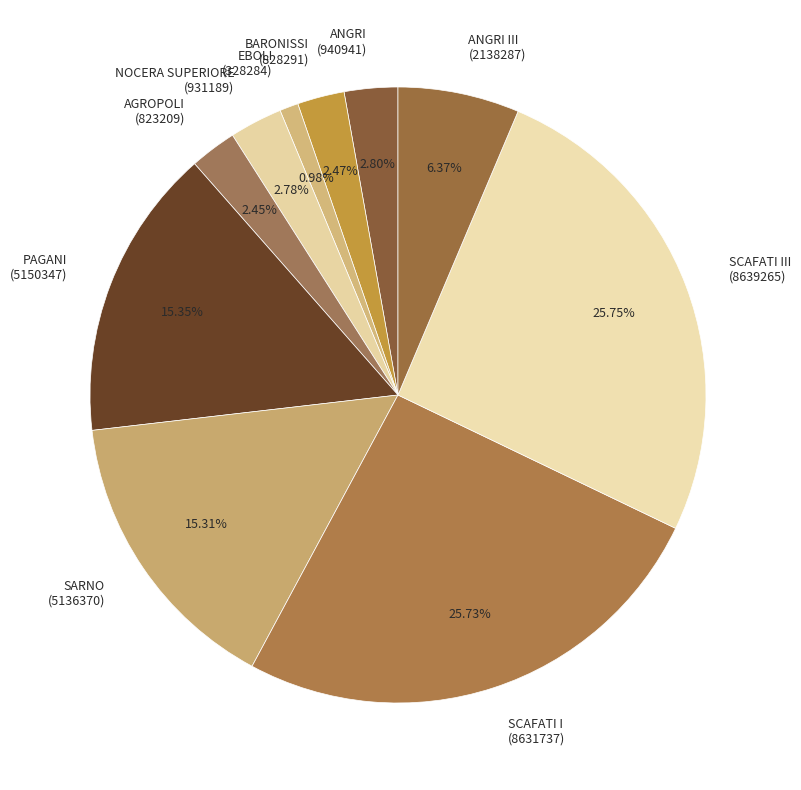

Does EBOLI (328284) represent more than half of the total?

No